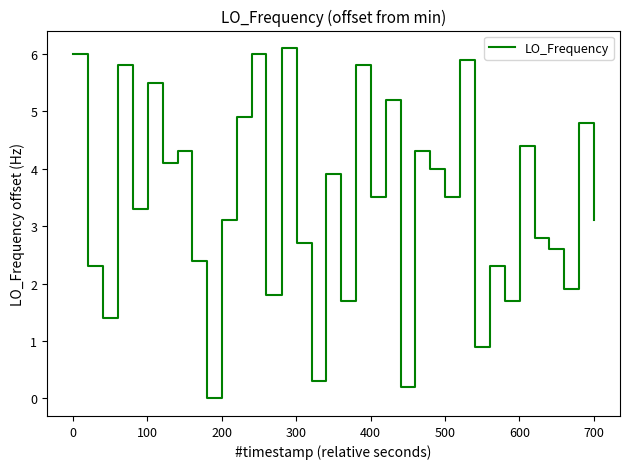

Does the chart have visible grid lines?

No